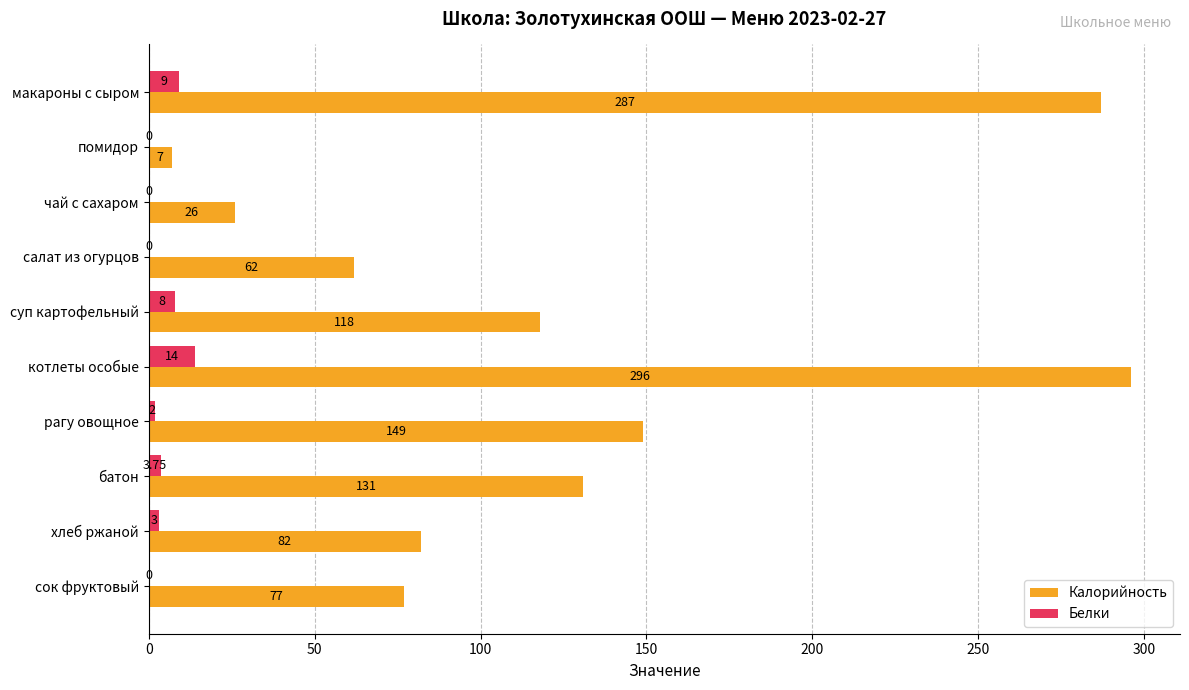

At which label is Белки closest to 7?

суп картофельный